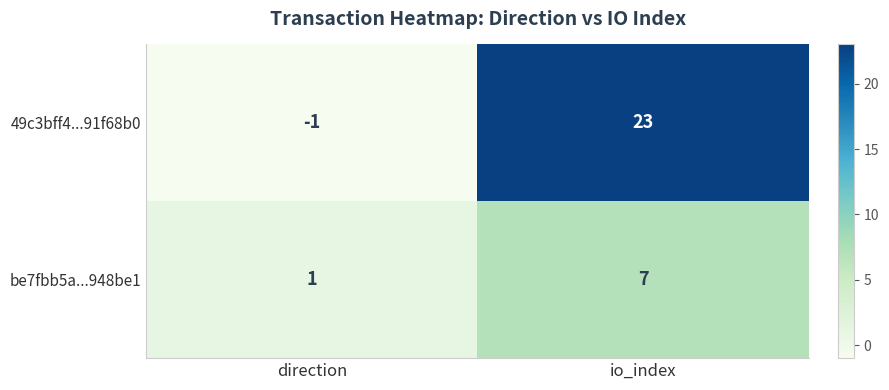

Reading right to left, transcribe all the data shown in this chart.

49c3bff4...91f68b0: 23	-1
be7fbb5a...948be1: 7	1